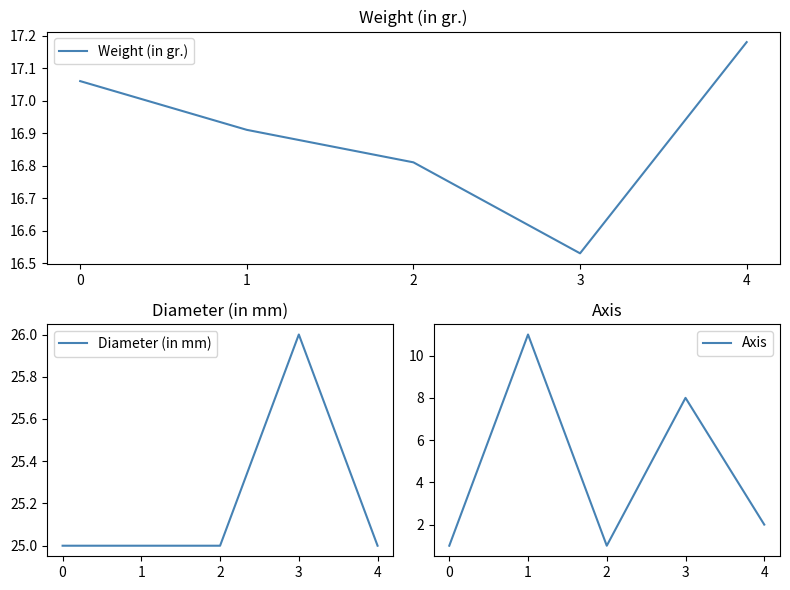

Reading left to right, extract all data points from this chart.

Weight (in gr.): 17.1	16.9	16.8	16.5	17.2
Diameter (in mm): 25.0	25.0	25.0	26.0	25.0
Axis: 1.0	11.0	1.0	8.0	2.0